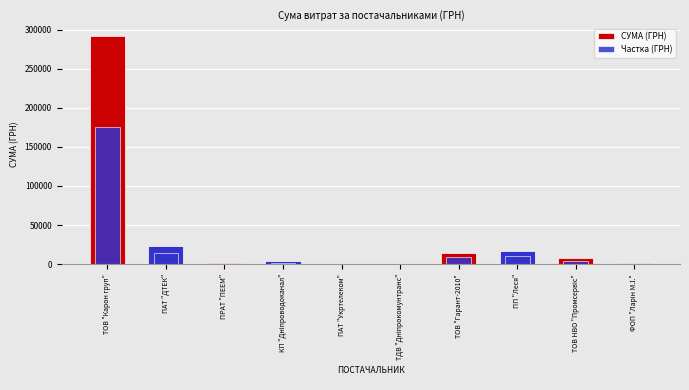

Reading left to right, transcribe all the data shown in this chart.

СУМА (ГРН): 291995.0	23050.6	1334.3	3610.5	133.9	135.7	14643.5	17146.2	7508.1	1284.6
Частка (ГРН): 175197.0	13830.3	800.6	2166.3	80.3	81.4	8786.1	10287.7	4504.9	770.7